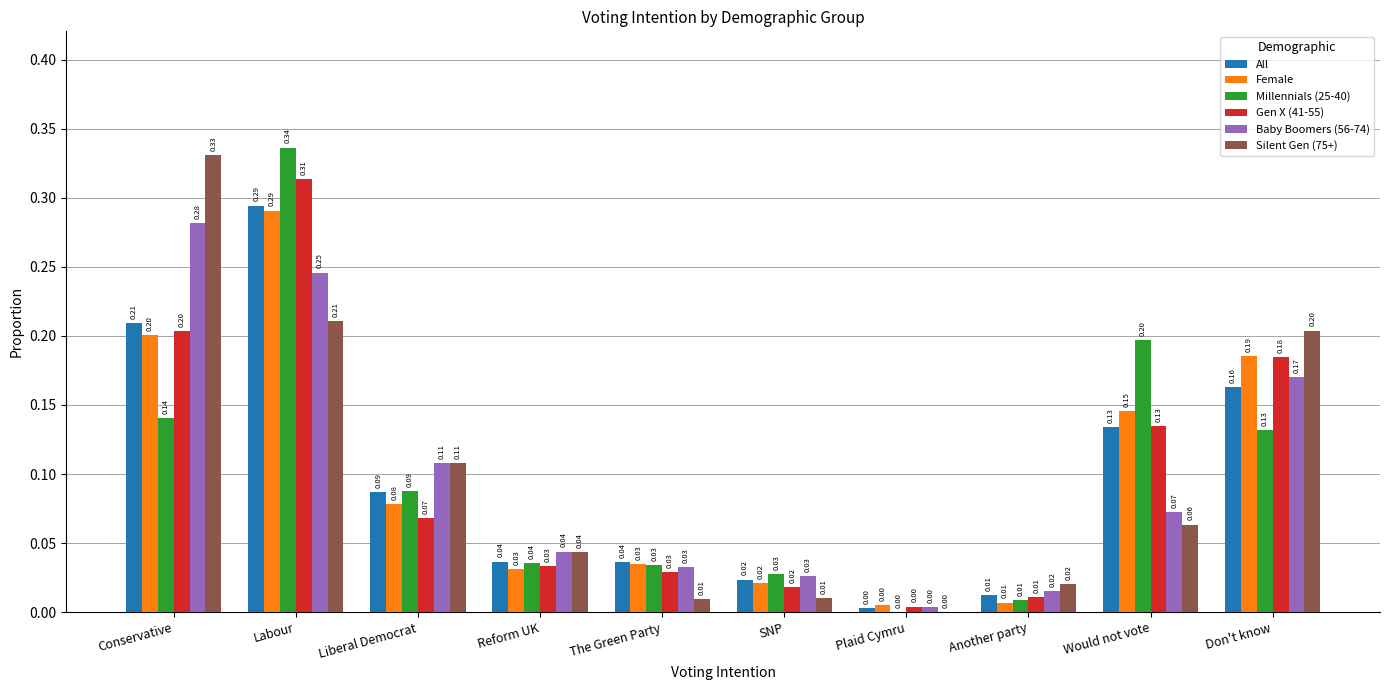

What is the sum of all Gen X (41-55) values?

1.0